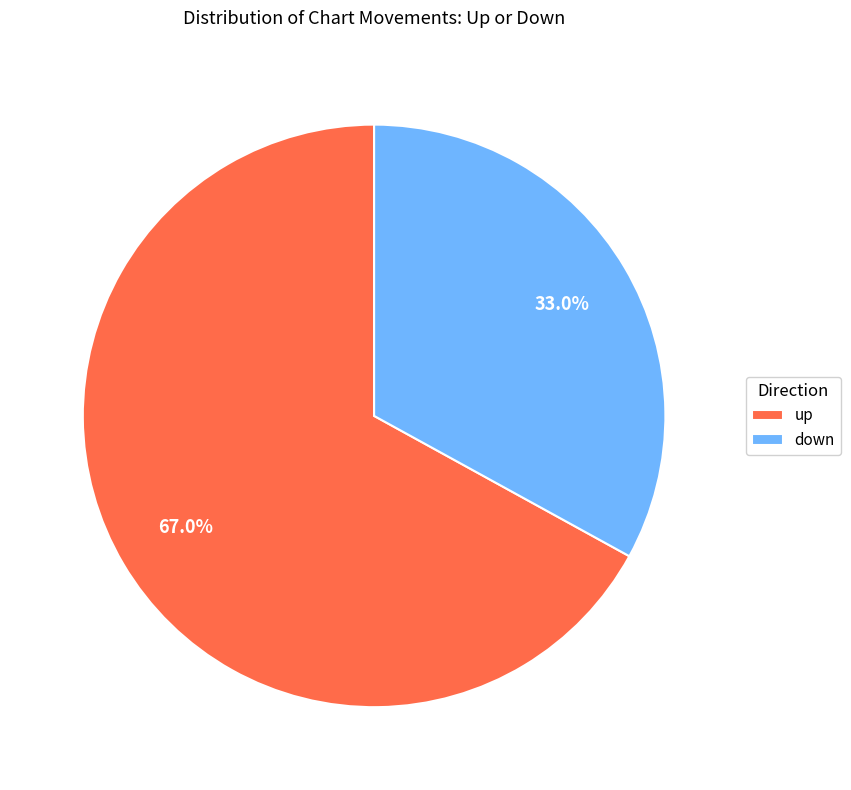

Count the number of slices in the pie.

2